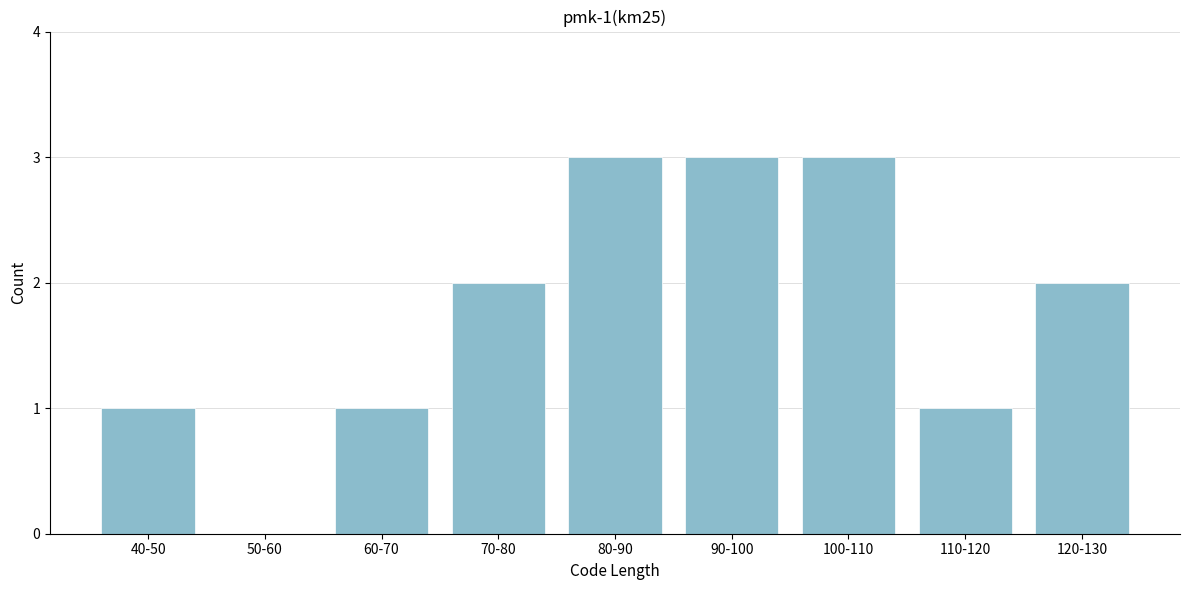

Reading right to left, list all the values displayed in this chart.

120-130=2	110-120=1	100-110=3	90-100=3	80-90=3	70-80=2	60-70=1	50-60=0	40-50=1